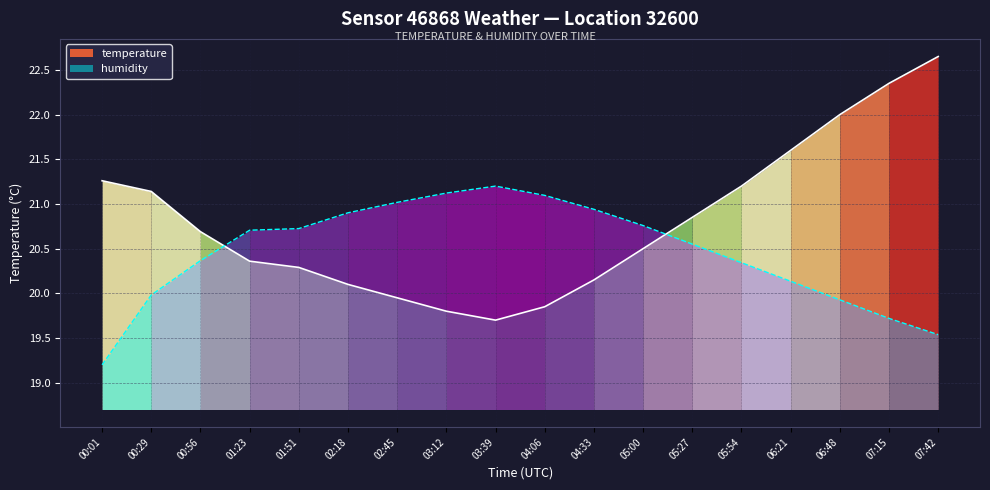

Between 01:51 and 04:06, which series saw the biggest shift?

temperature